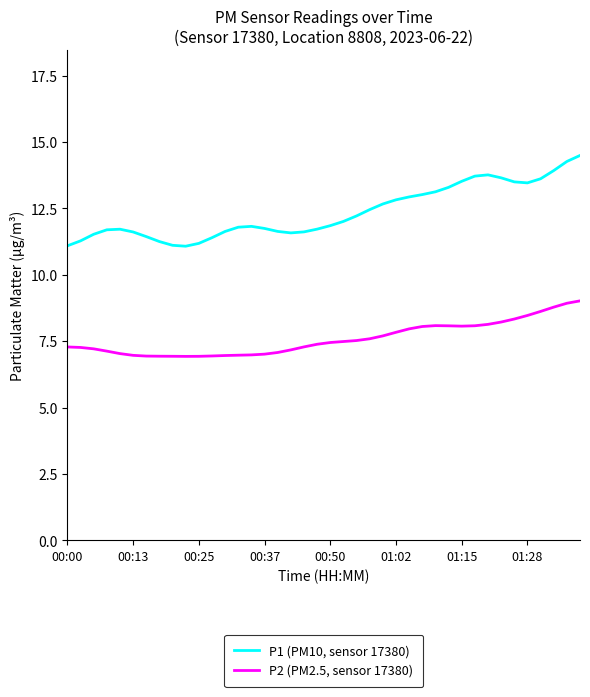

Which series has the largest total across all categories?

P1 (PM10, sensor 17380)